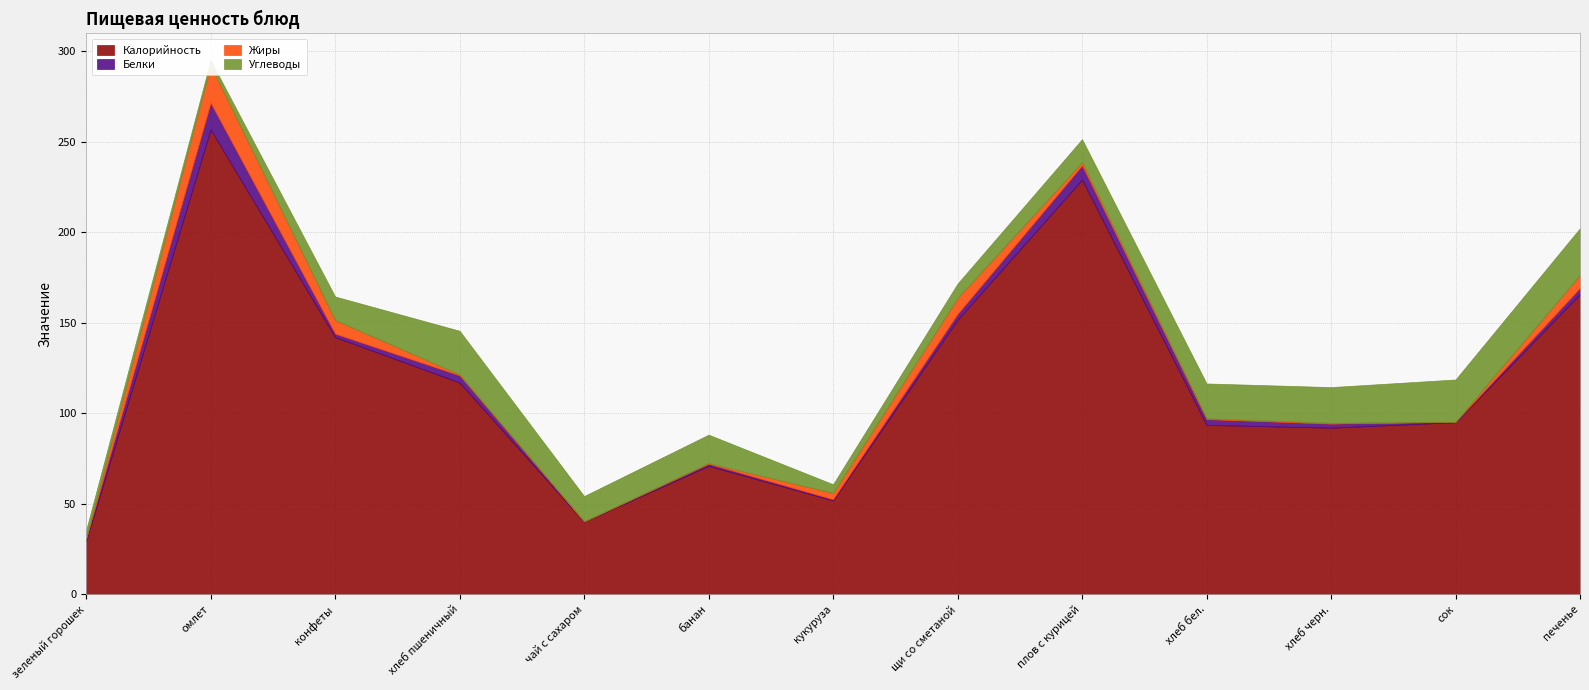

Which series changed the most between конфеты and плов с курицей?

Калорийность